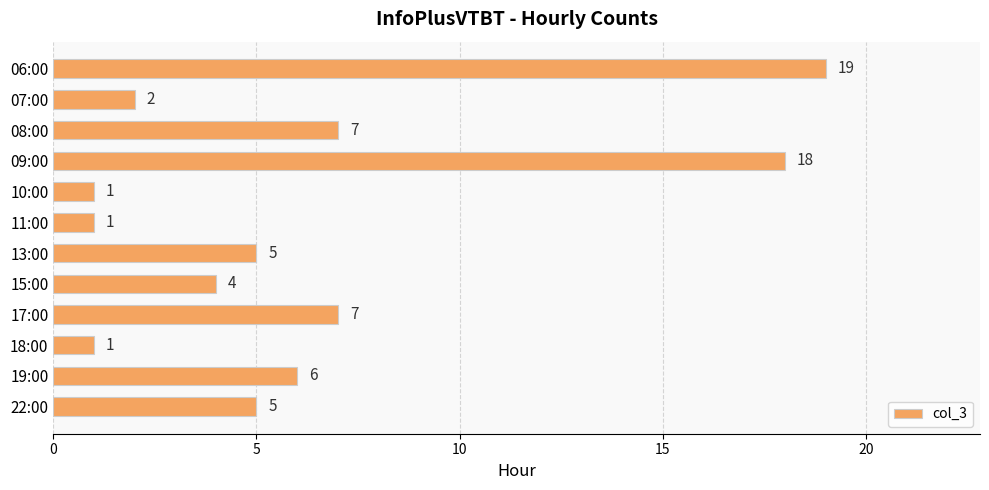

What is the label of the 2nd bar from the bottom?

19:00